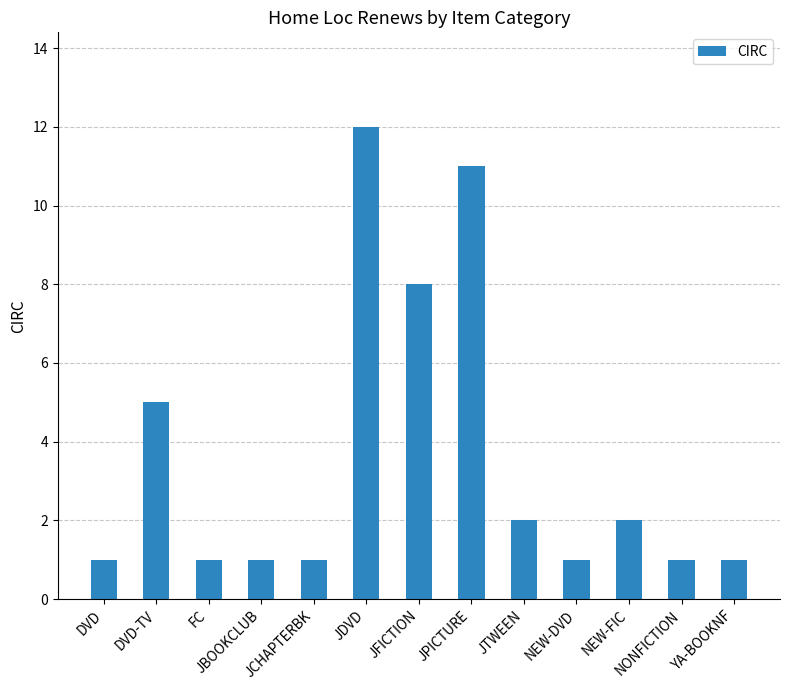

What value does the data have at DVD-TV?

5